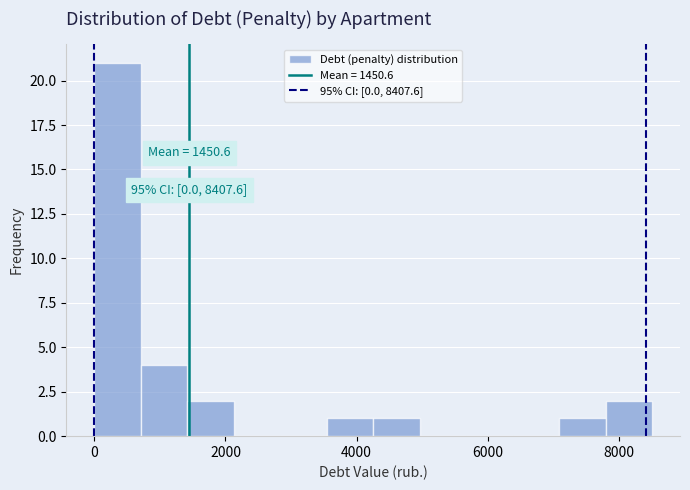

Around what value on the x-axis is the tallest bar? Give the approximate position of its centre, as read against the axis.

400